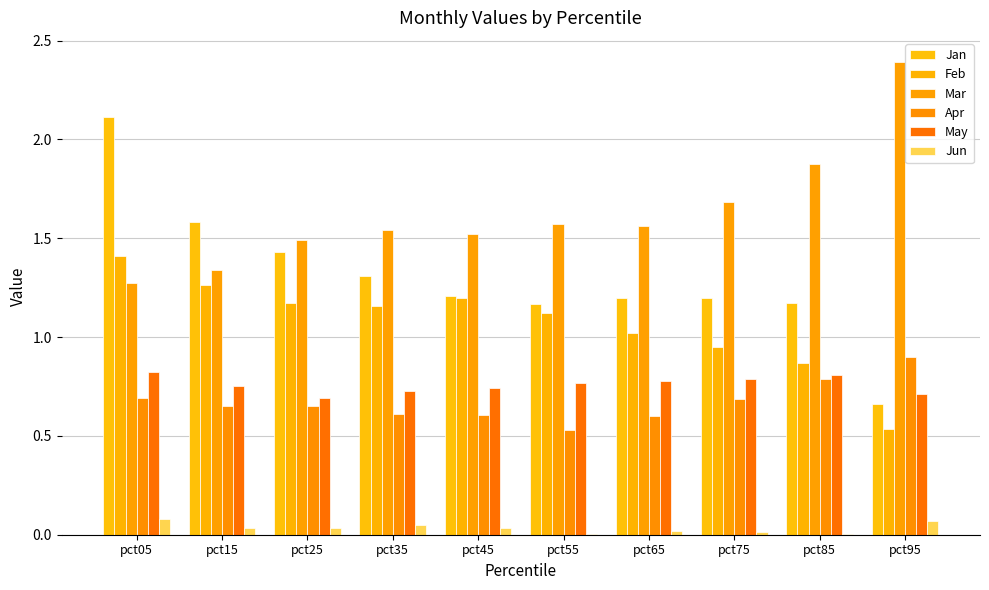

What is the spread (max minus min) of values at pct05?

2.0